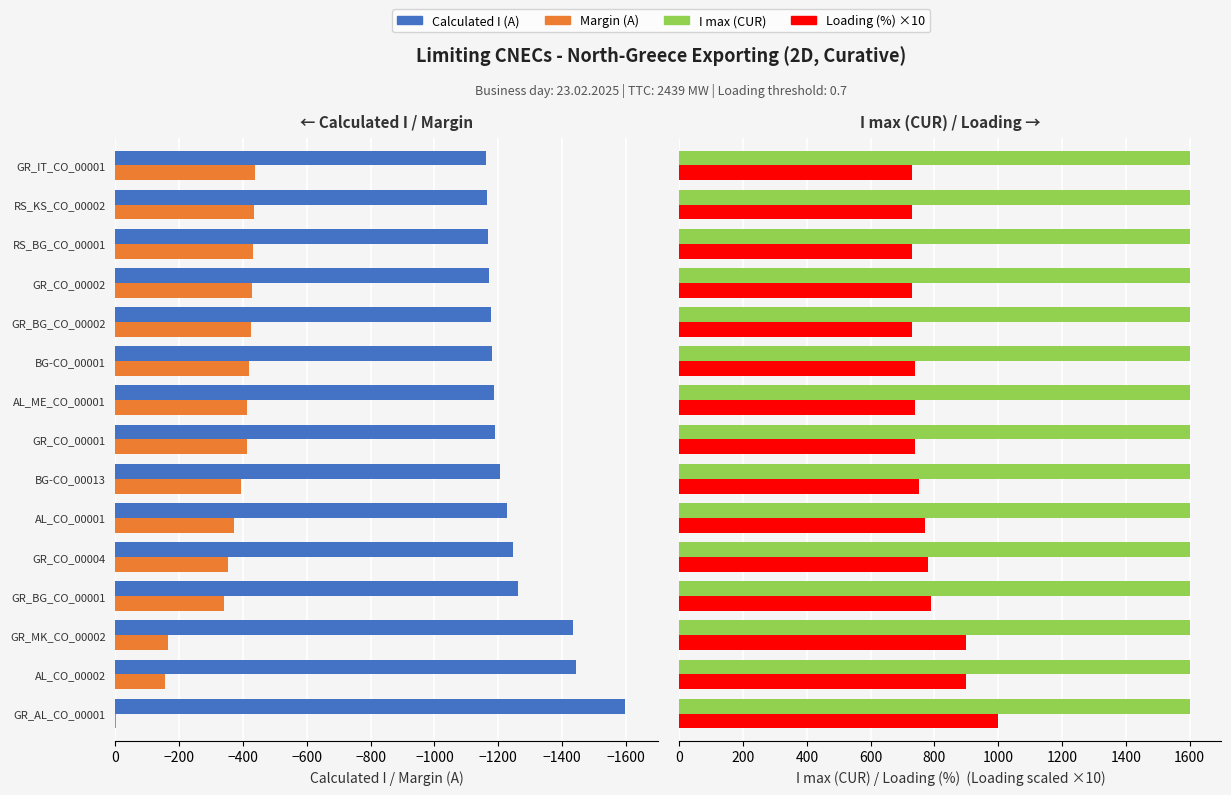

Is it true that Margin (A) equals -165.0 at GR_MK_CO_00002?

True